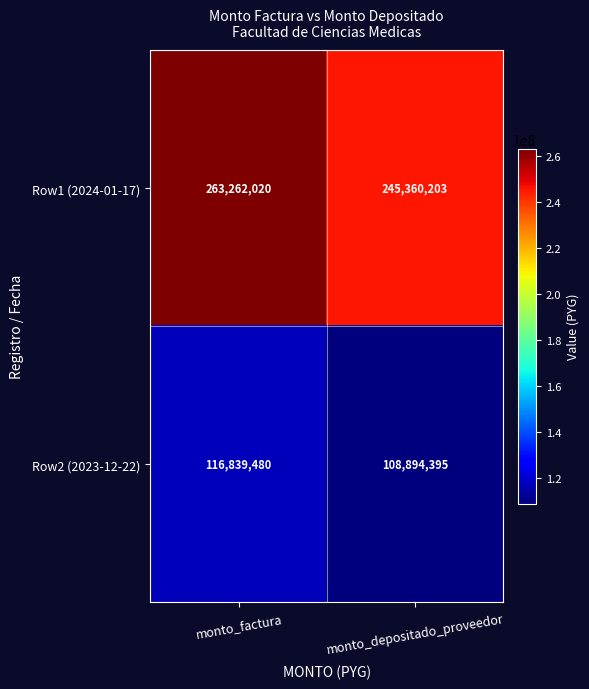

At which label does Row1 (2024-01-17) reach its peak?

monto_factura